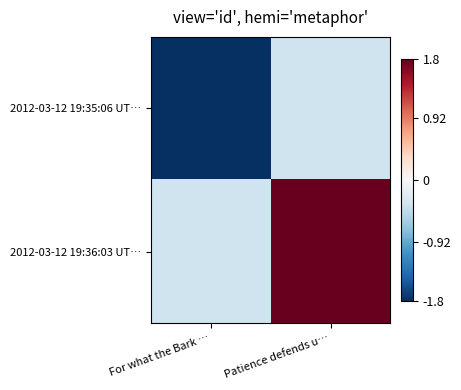

How many data points does each series have?

2